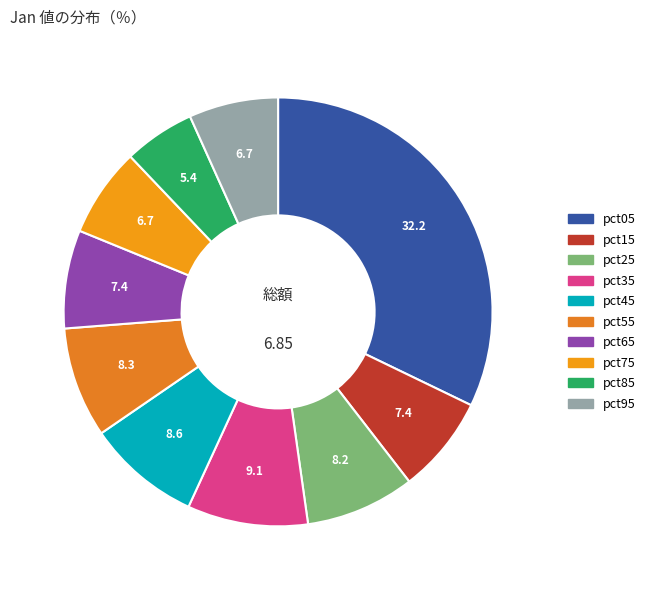

Is pct25 the majority of the pie?

No